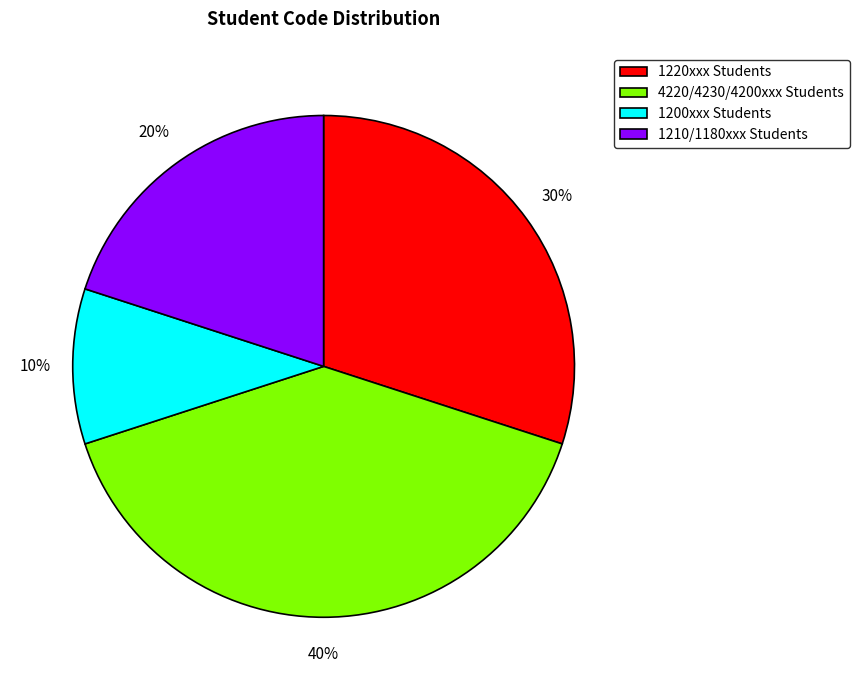

To the nearest percent, what is the average slice percentage?

25%